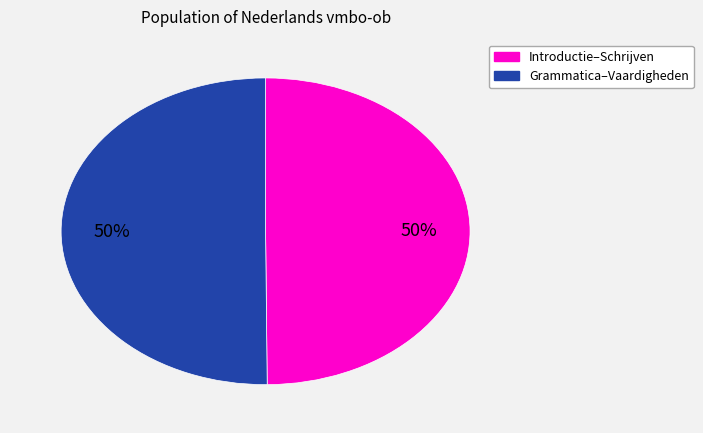

To the nearest percent, what is the average slice percentage?

50%